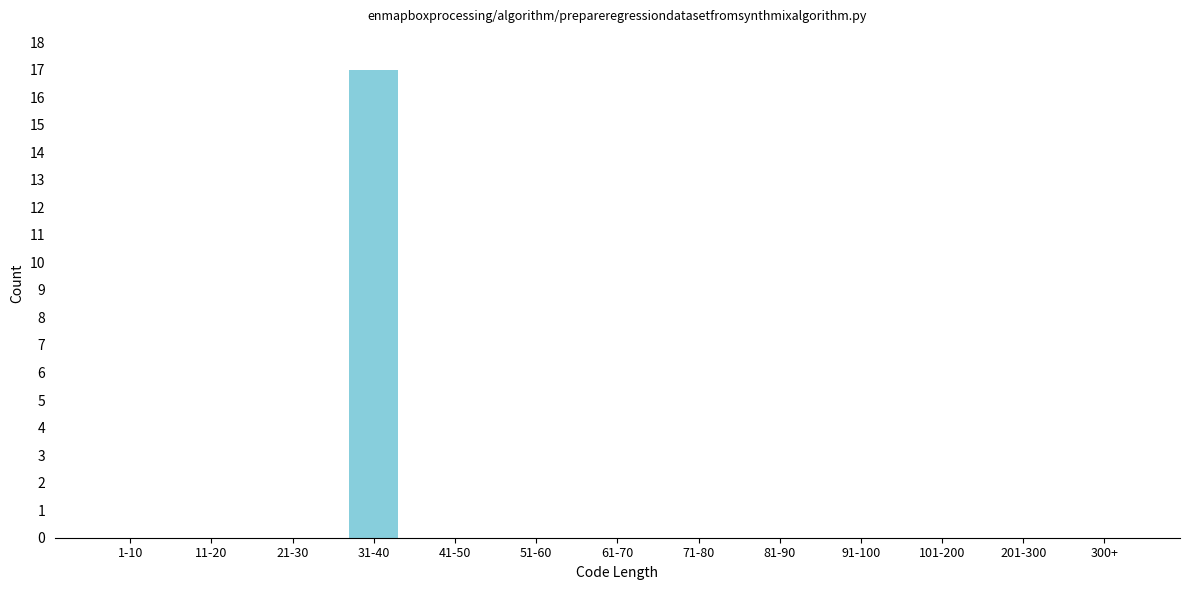

Reading left to right, list all the values displayed in this chart.

1-10=0	11-20=0	21-30=0	31-40=17	41-50=0	51-60=0	61-70=0	71-80=0	81-90=0	91-100=0	101-200=0	201-300=0	300+=0